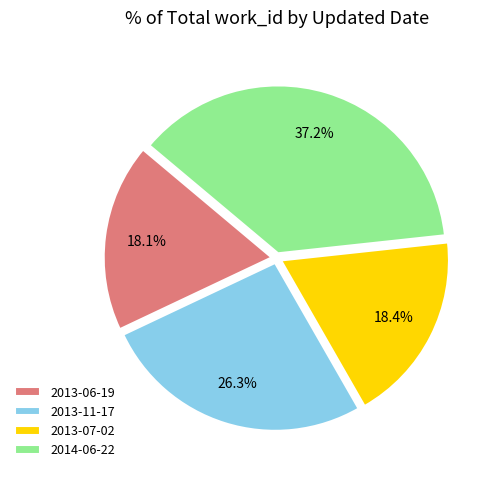

To the nearest percent, what is the difference between the 2013-07-02 and 2013-11-17 slice percentages?

8%